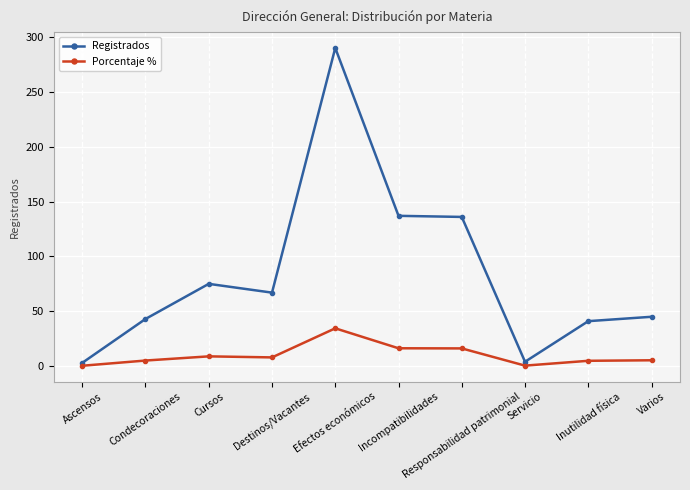

Is it true that Porcentaje % equals 5.1 at Condecoraciones?

True